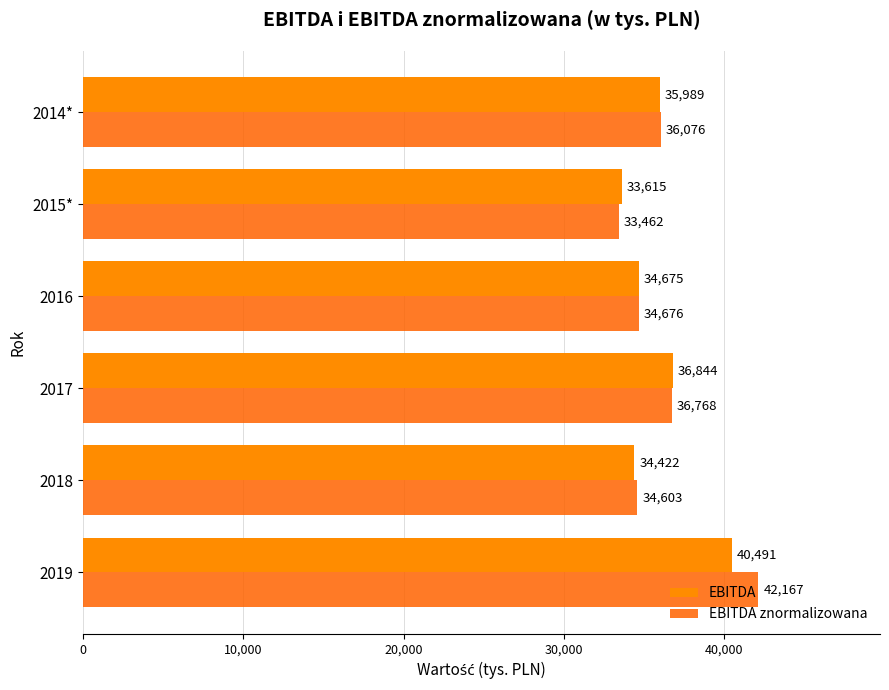

Which series has the largest range (max minus min)?

EBITDA znormalizowana